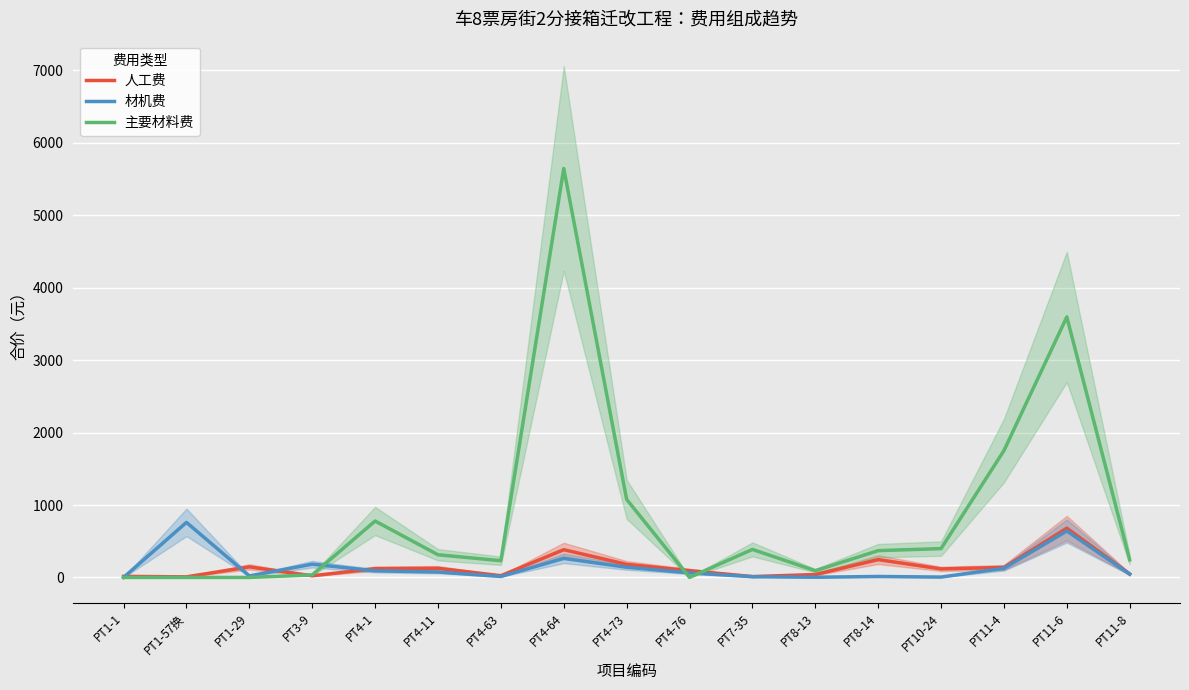

Is this an area chart (filled region under the line)?

No